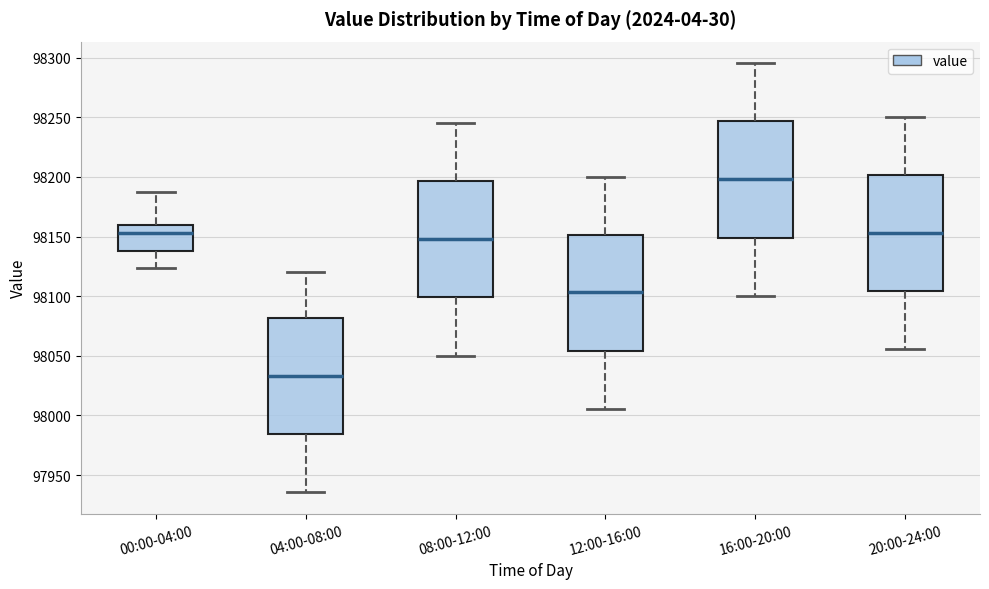

Which box's median line is the highest?

16:00-20:00